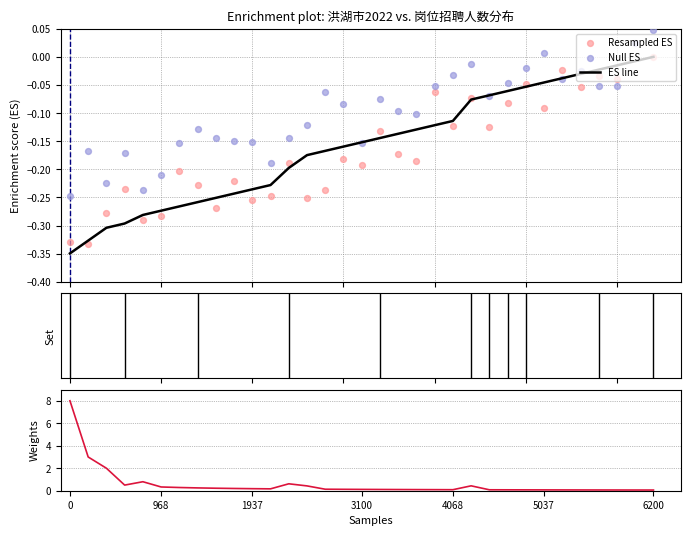

Which series has the largest total across all categories?

Weights